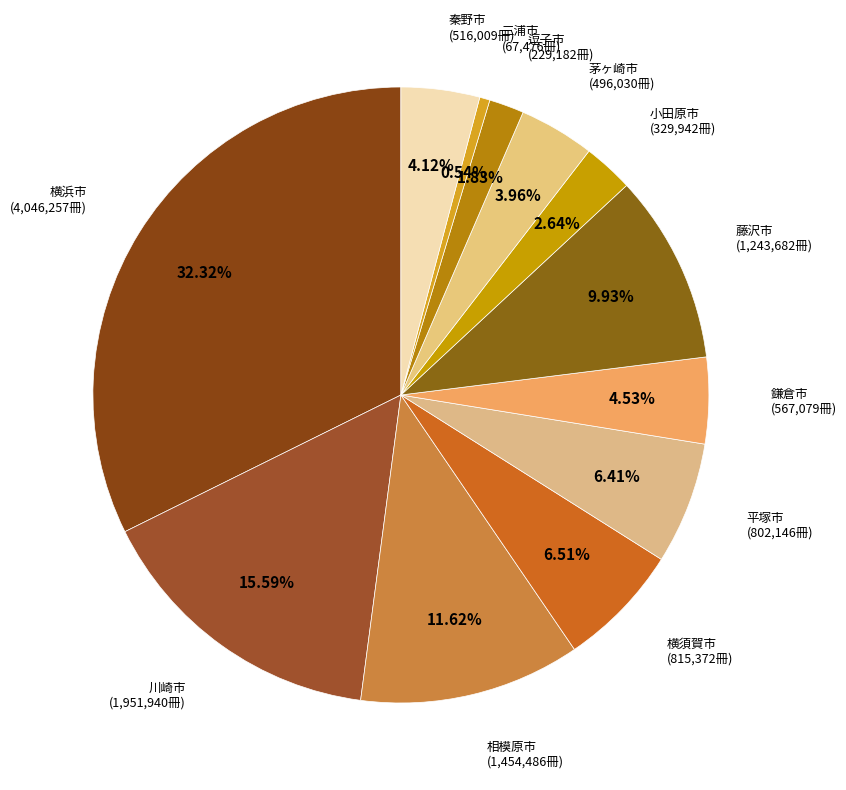

Count the number of slices in the pie.

12